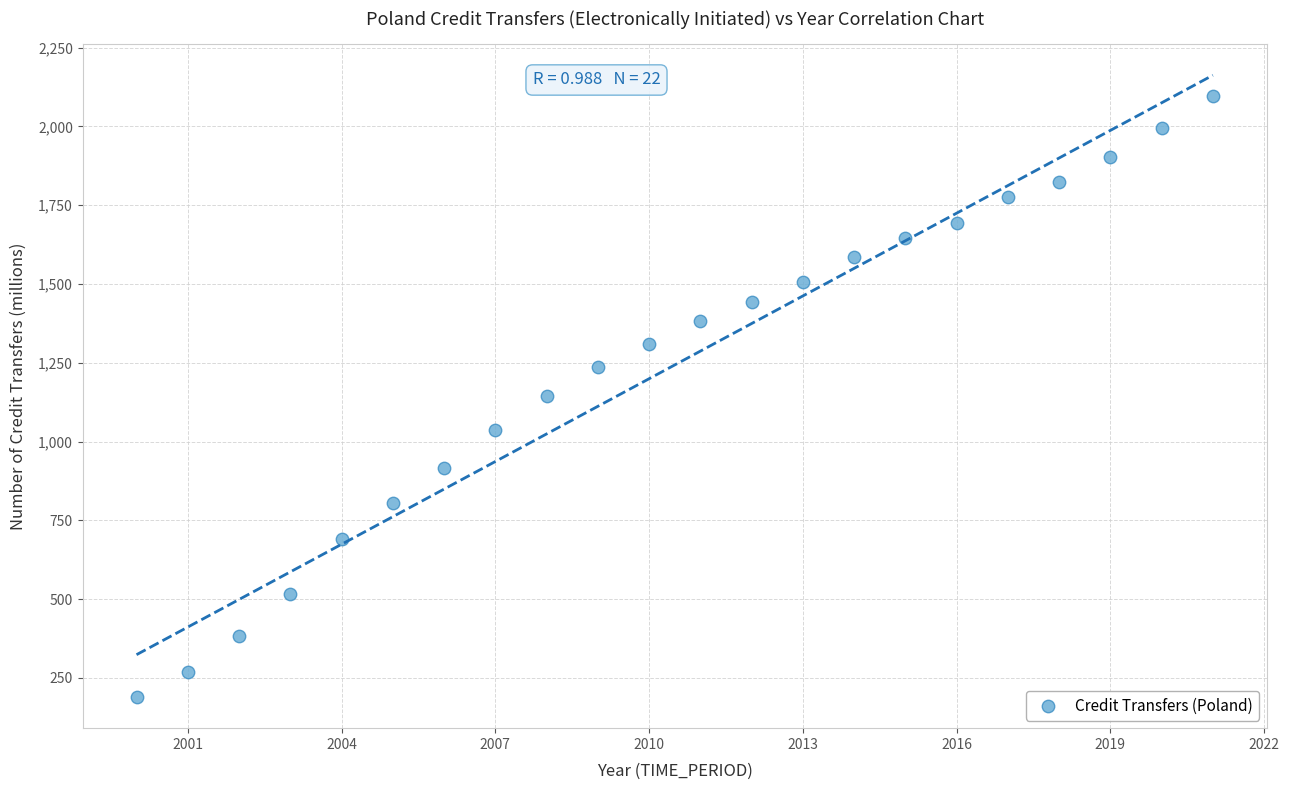

What is the range of Y values (max minus min)?

1906.8